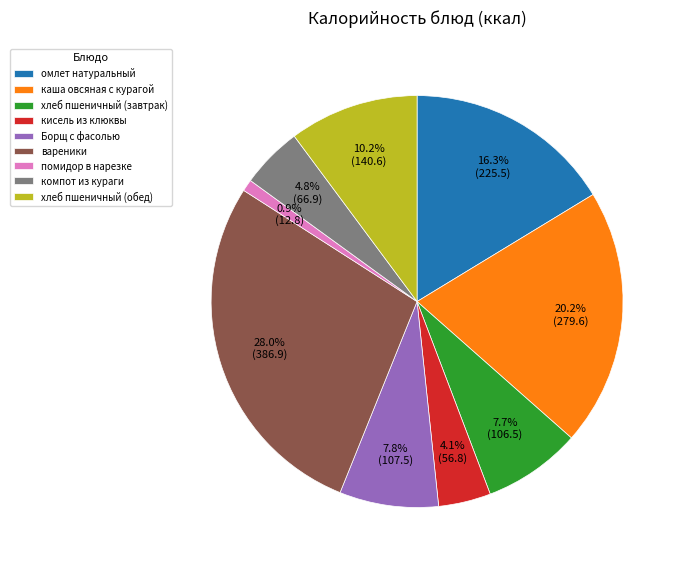

Which category has the biggest portion of the pie?

вареники